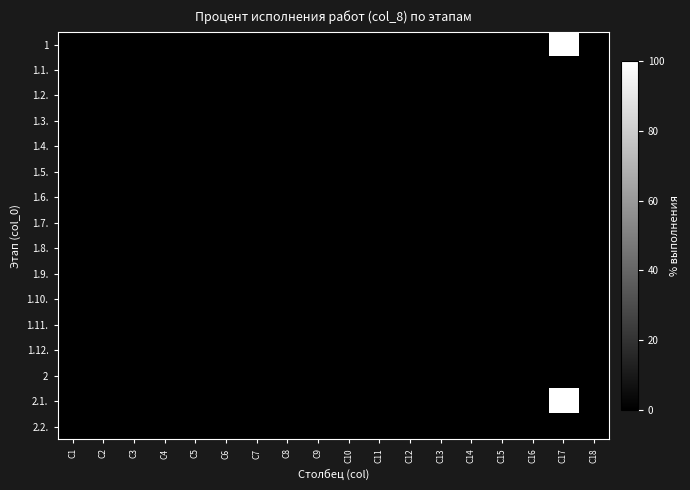

List the series in order of their peak value, lowest first.

1.1., 1.2., 1.3., 1.4., 1.5., 1.6., 1.7., 1.8., 1.9., 1.10., 1.11., 1.12., 2, 2.2., 1, 2.1.